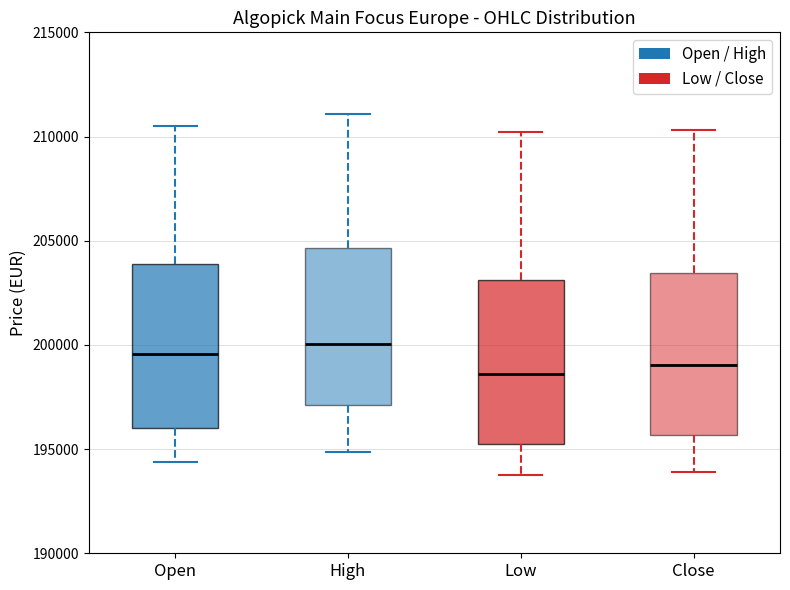

Where does the median line of the box for Open sit on the y-axis? The values are not printed on the chart, so give them approximately, as read against the axis.

199500